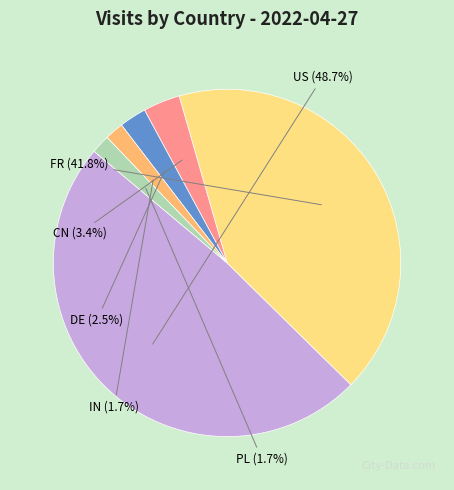

The IN slice represents 17% of the pie. True or false?

False